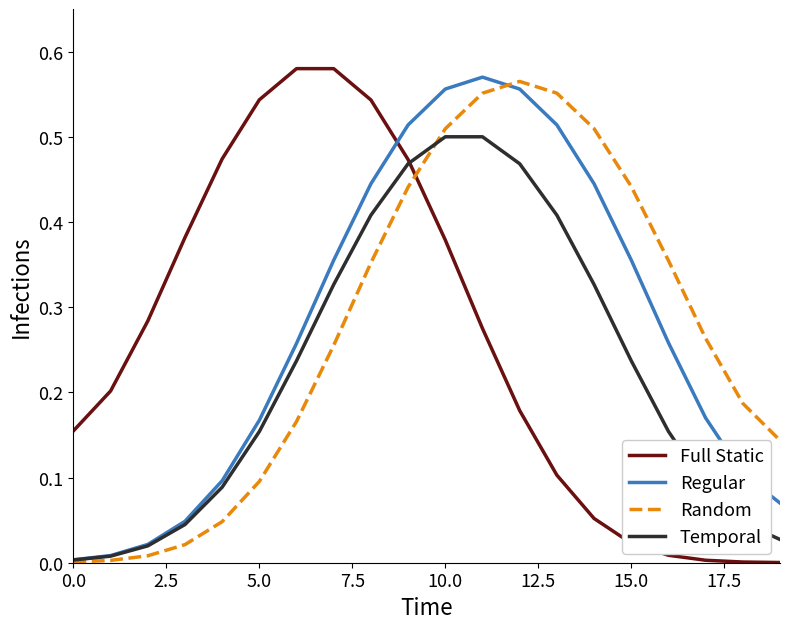

How many intersections are there between Full Static and Random?

1